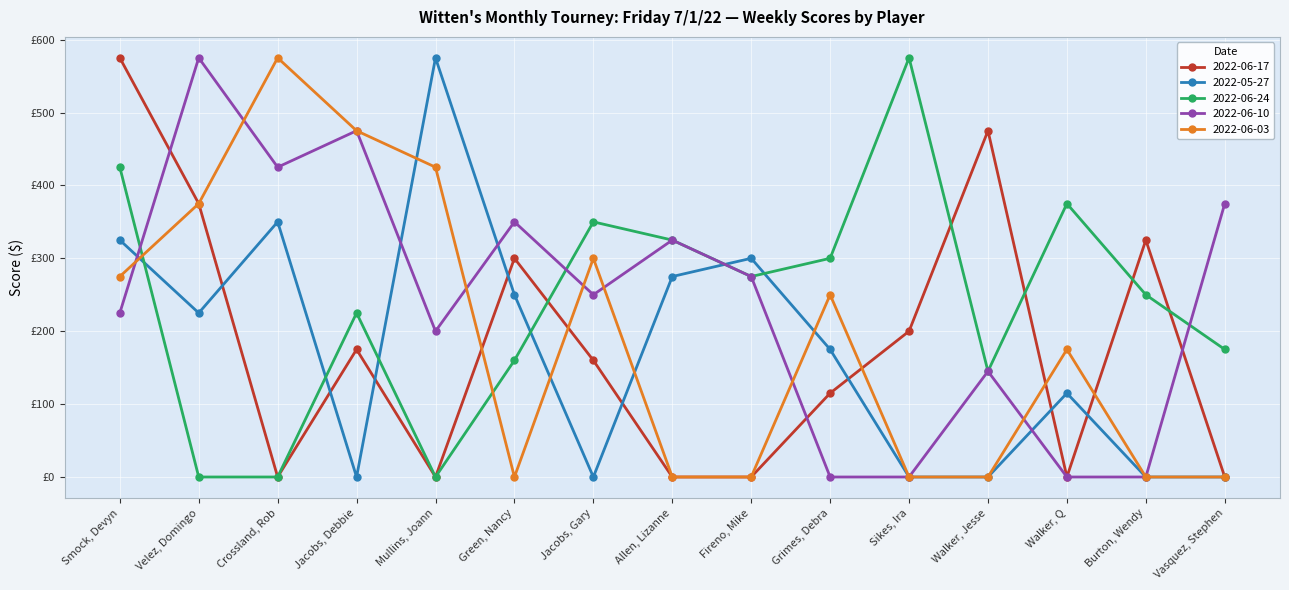

At which category is the sum across all series the highest?

Smock, Devyn